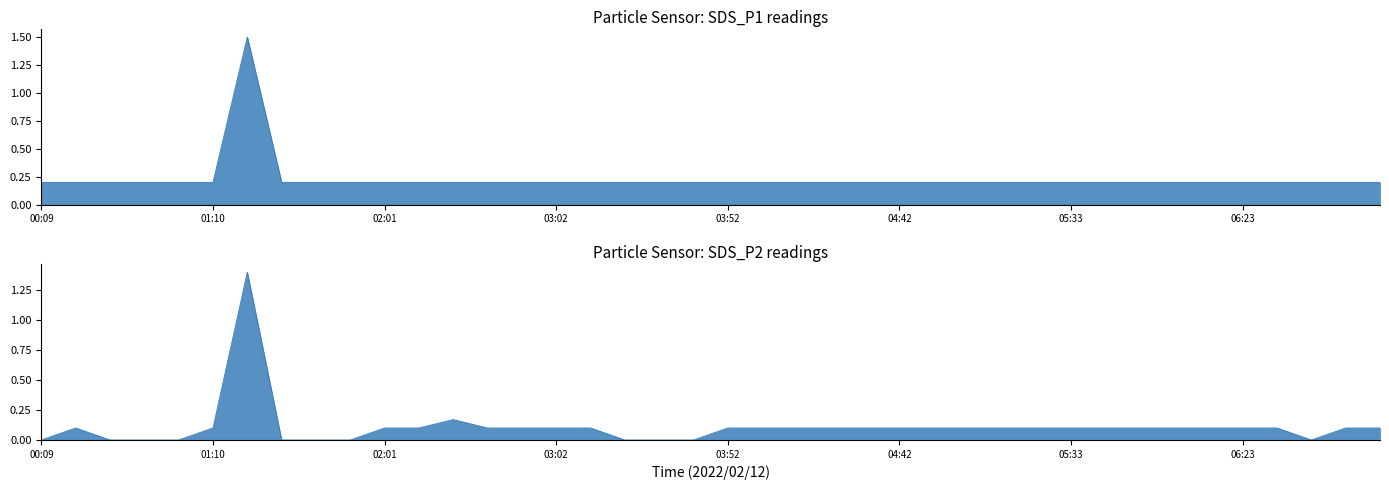

Rank the series at 04:42 from lowest to highest value.

SDS_P2, SDS_P1